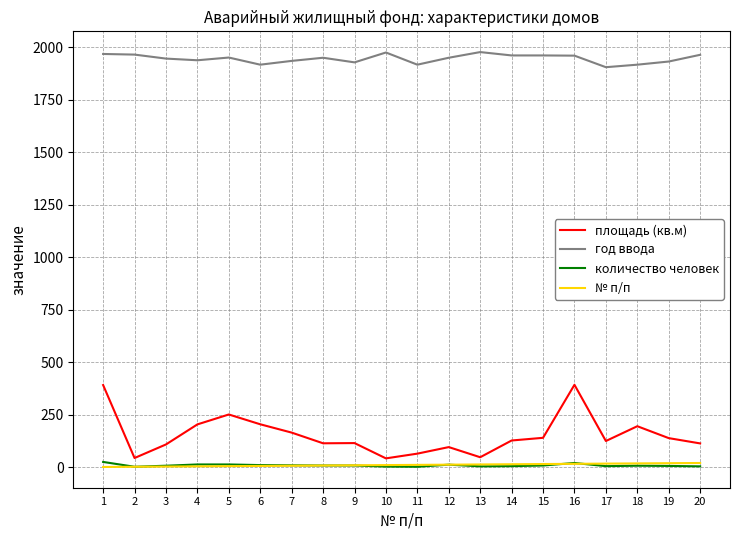

Which series has the largest range (max minus min)?

площадь (кв.м)